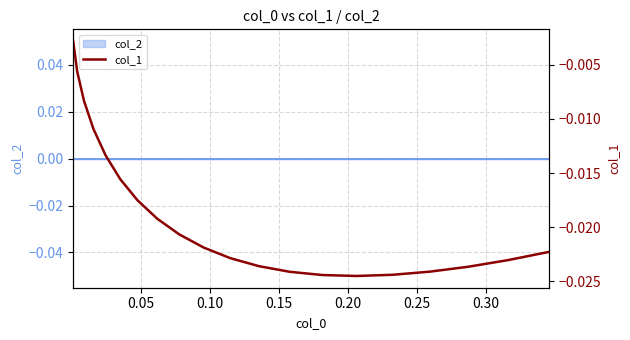

Does the chart display data point markers on the line(s)?

No